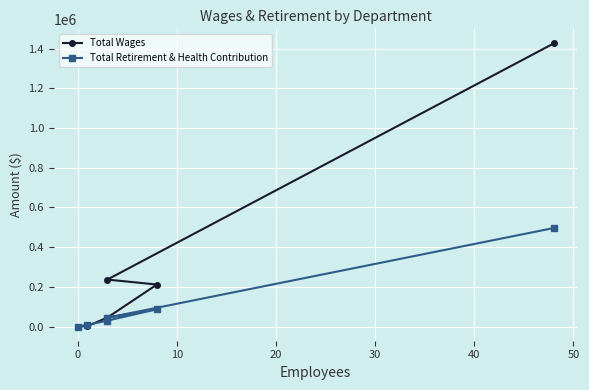

Which series changed the most between 10 and 40?

Total Wages